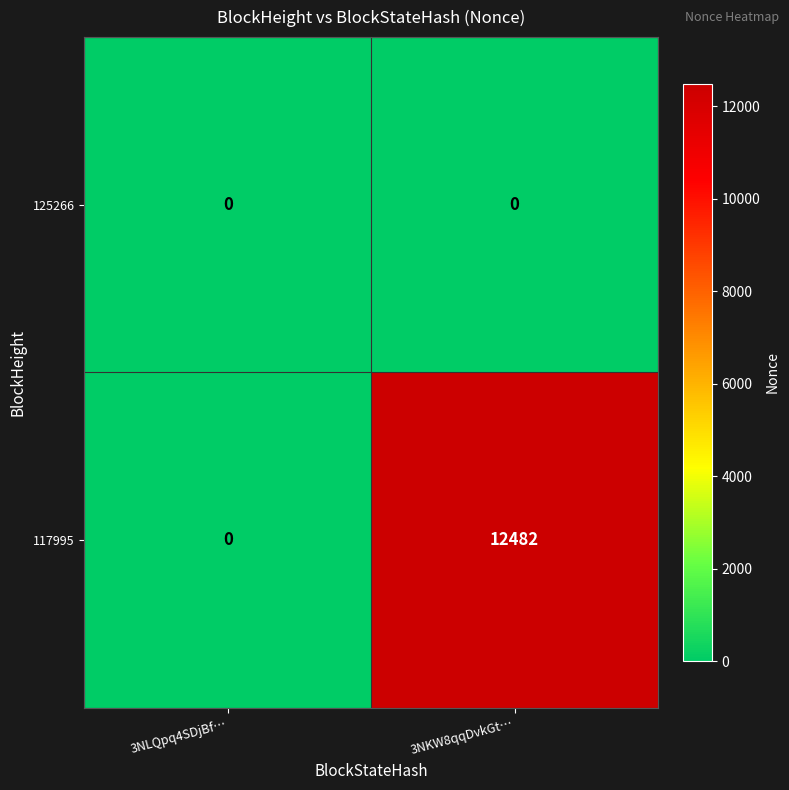

Is it true that 125266 equals 0 at 3NKW8qqDvkGt…?

True